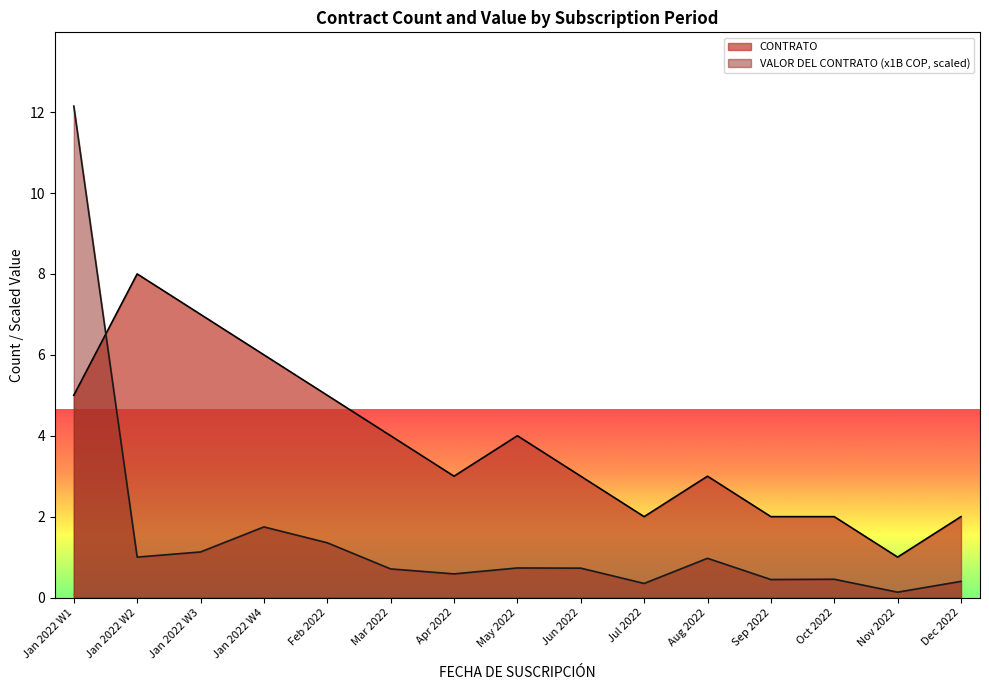

Between Aug 2022 and Sep 2022, which series saw the biggest shift?

CONTRATO